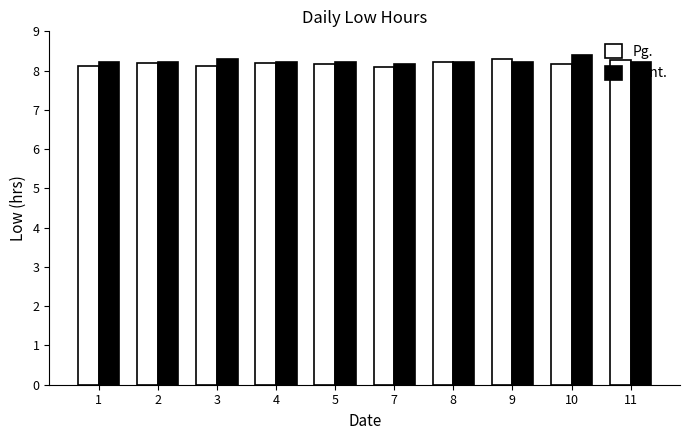

What is the total value across all series at 1?

16.3